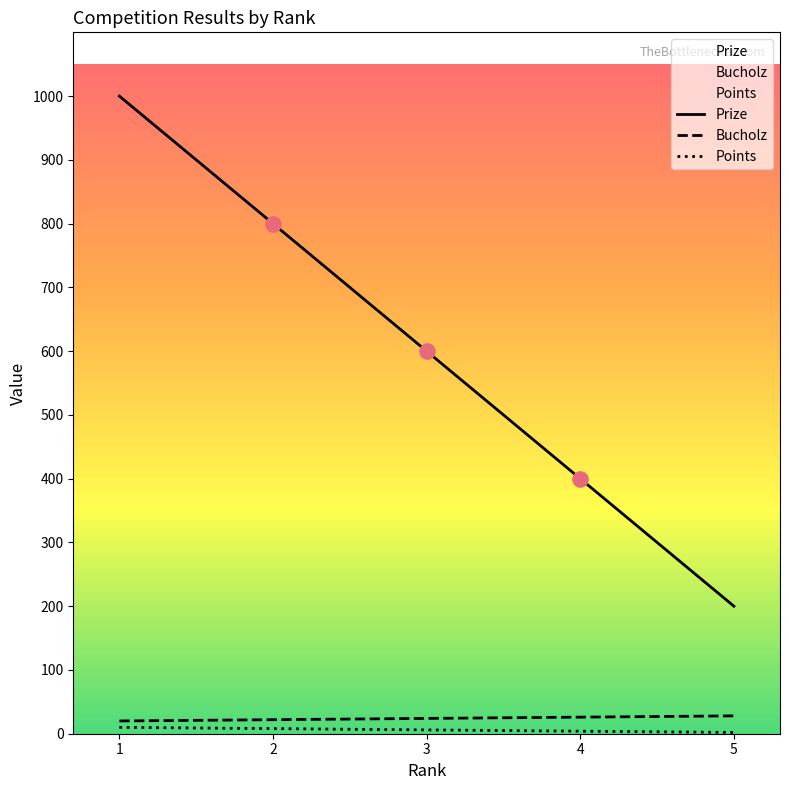

Which series contains the lowest Y value?

Points